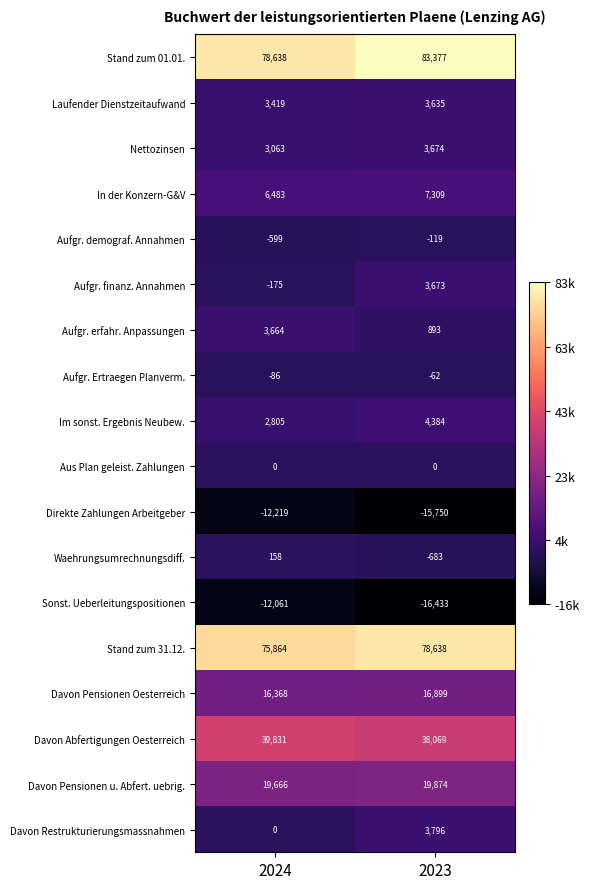

Between 2024 and 2023, which series saw the biggest shift?

Stand zum 01.01.